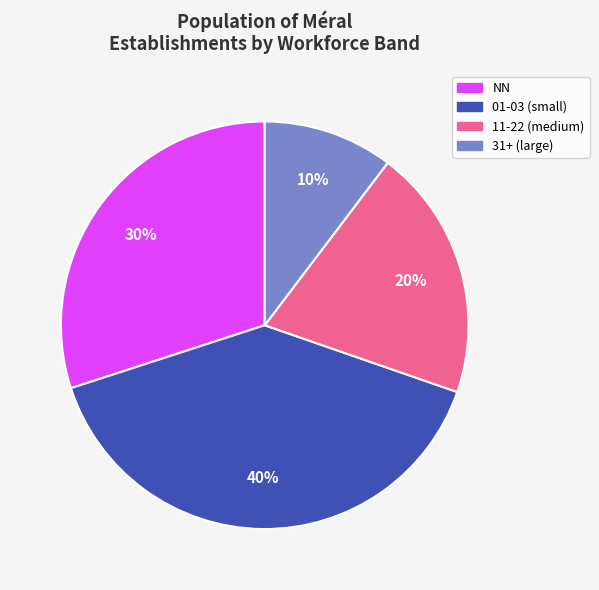

How many slices are in this pie chart?

4